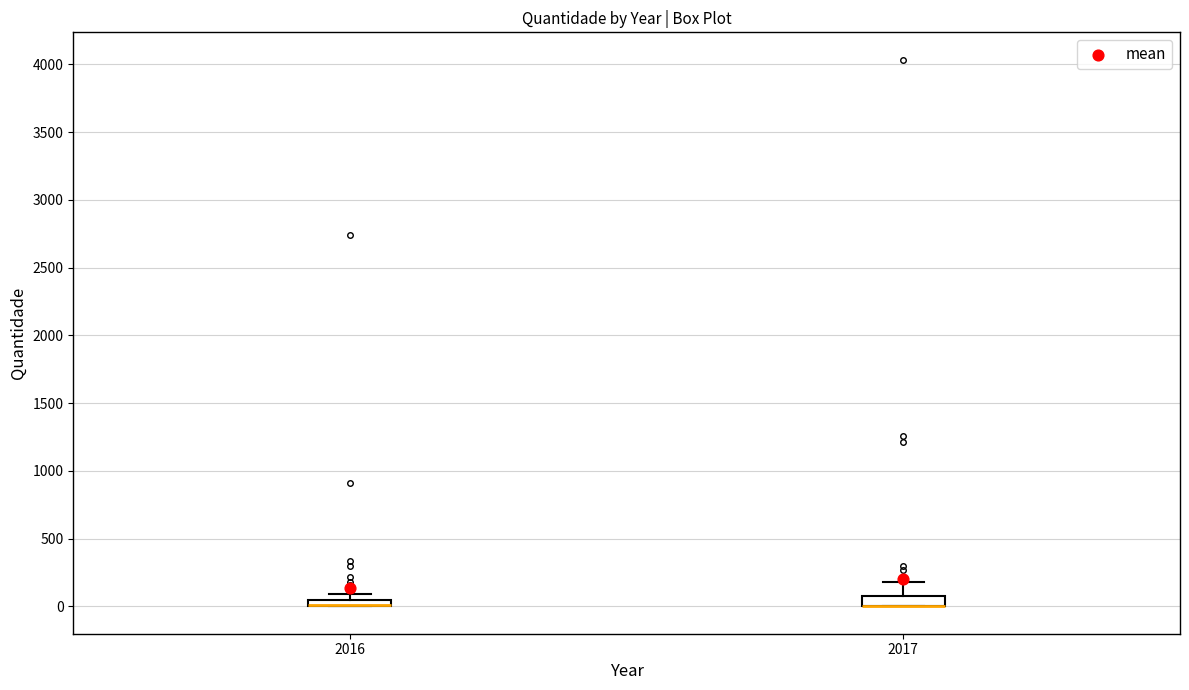

Where is the lower edge of the box at x = 2016 on the y-axis? The values are not printed on the chart, so give them approximately, as read against the axis.

0